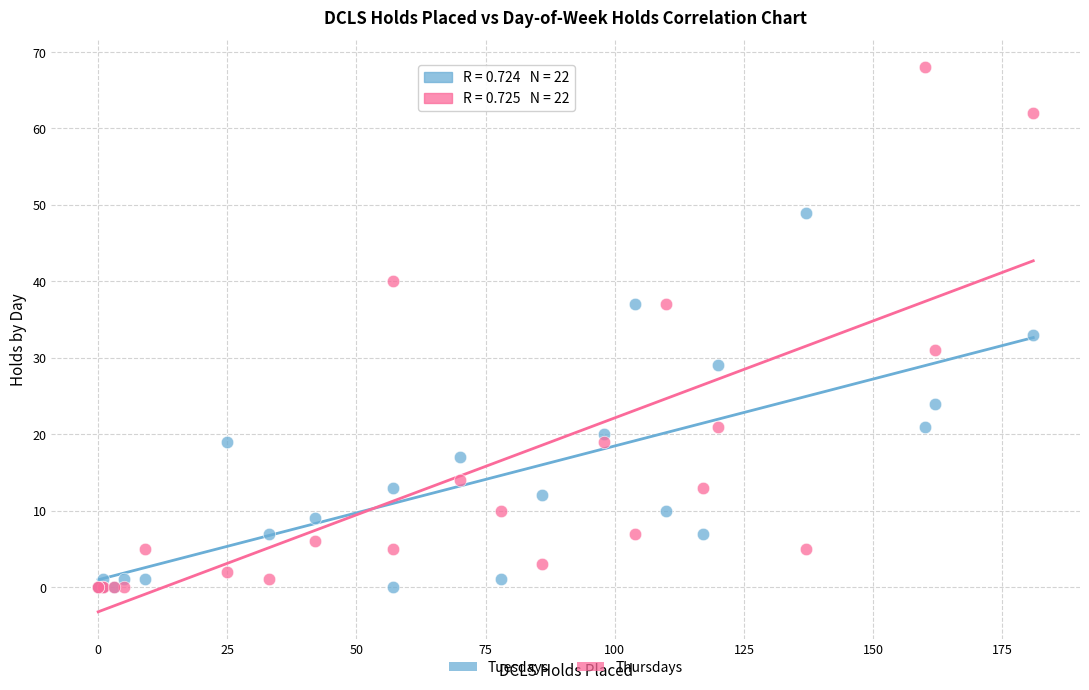

Across all series, what Y value is closest to 34?

33